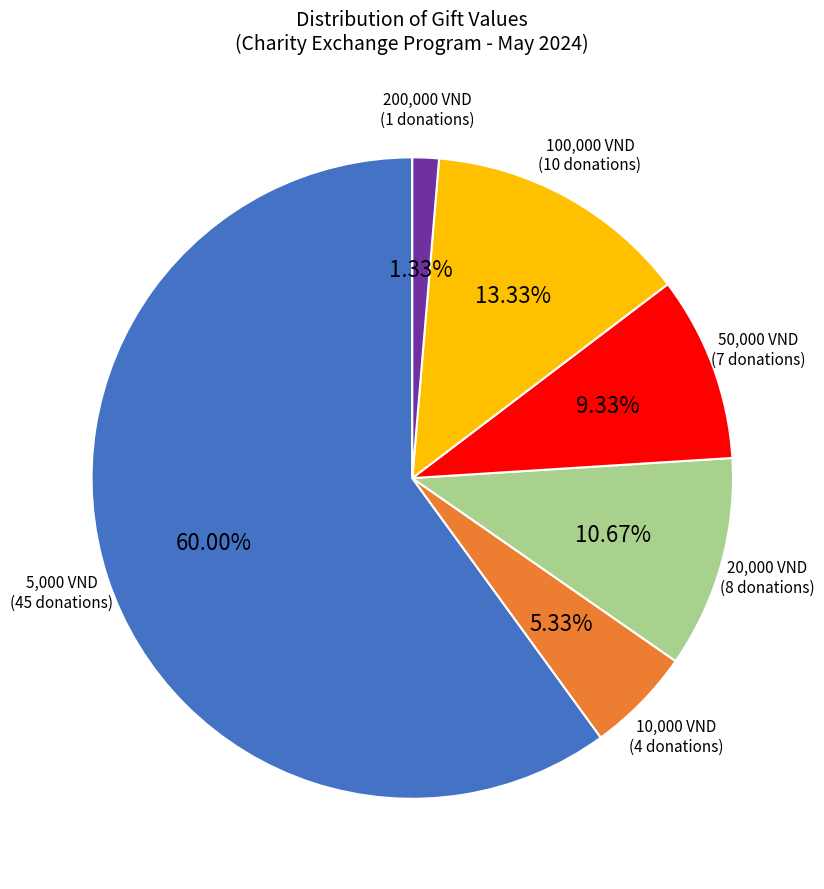

Is there any slice that represents more than half of the pie?

Yes